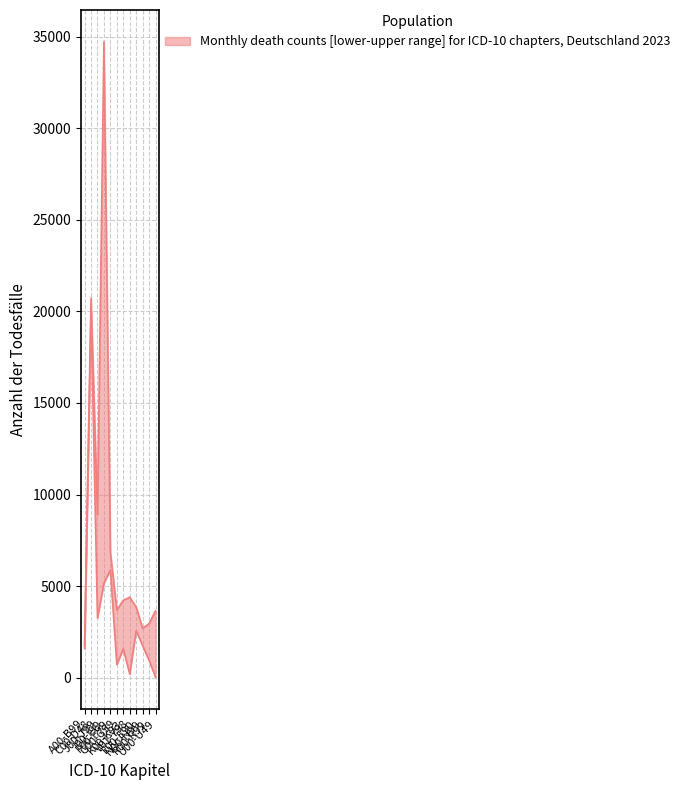

How many interior local peaks does the lower series have?

4